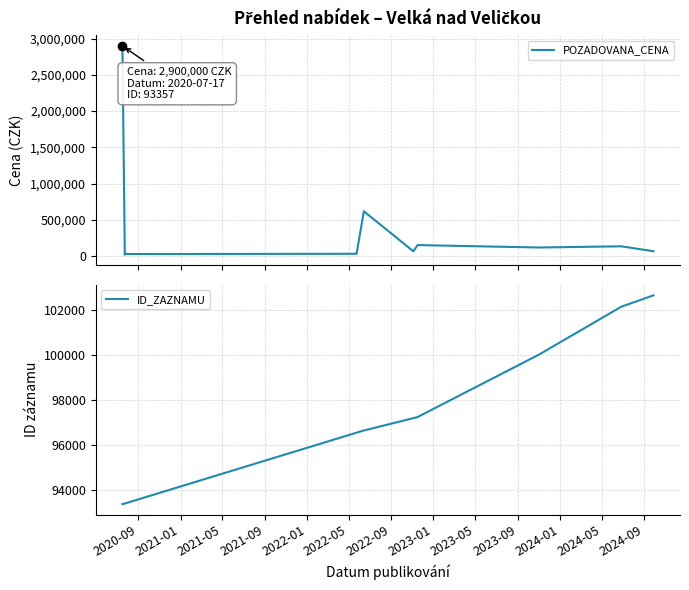

At which category is the sum across all series the highest?

2020-09